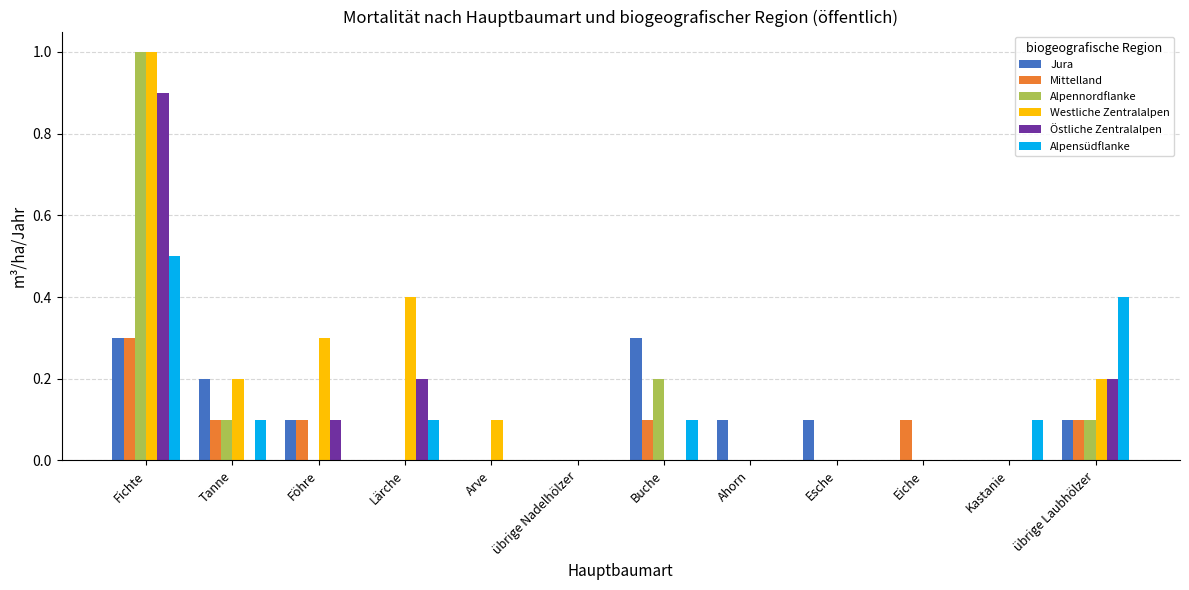

What is the maximum value for Jura?

0.3